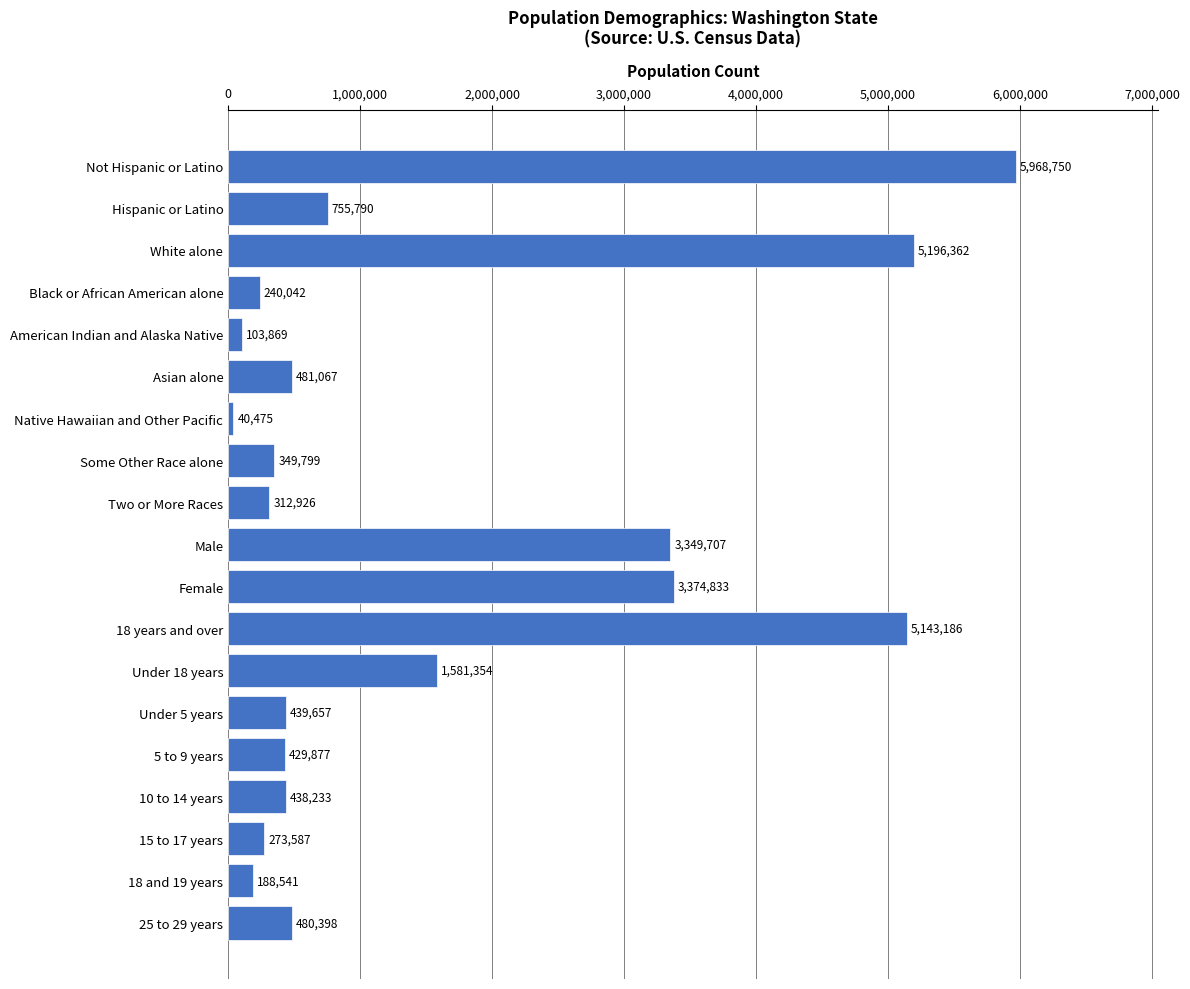

Between Black or African American alone and Male, which is larger?

Male